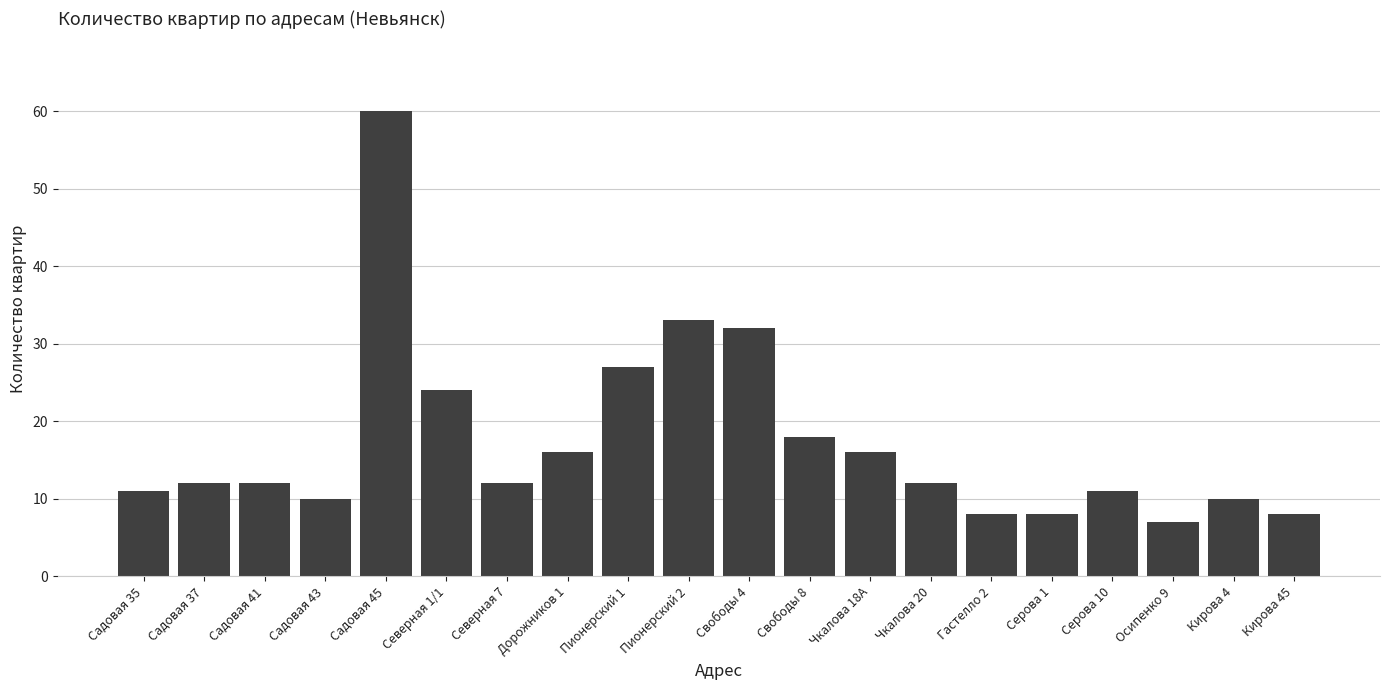

True or false: the data shows 11 at Серова 10.

True